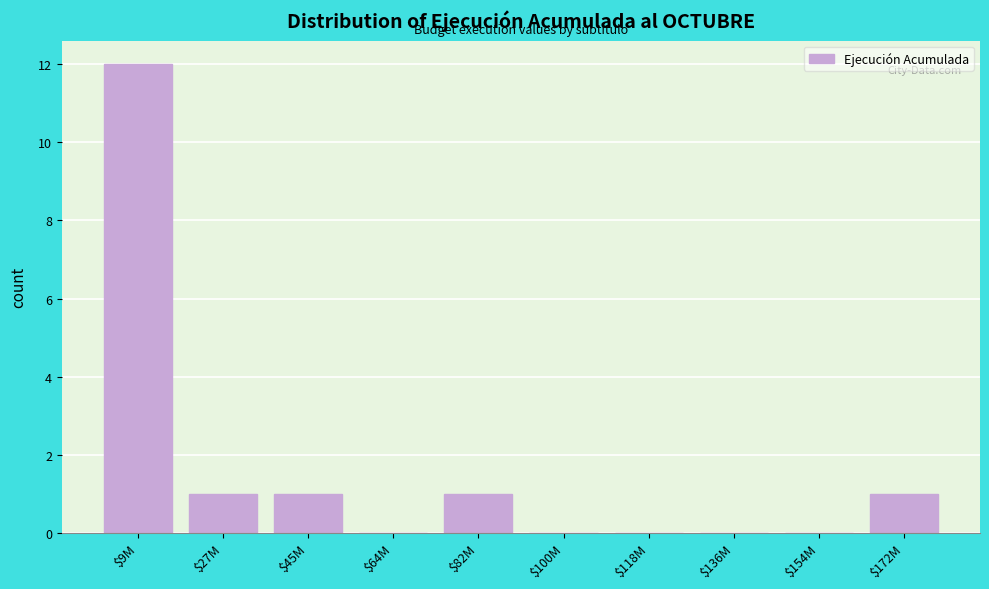

What is the approximate value at $9M?

12